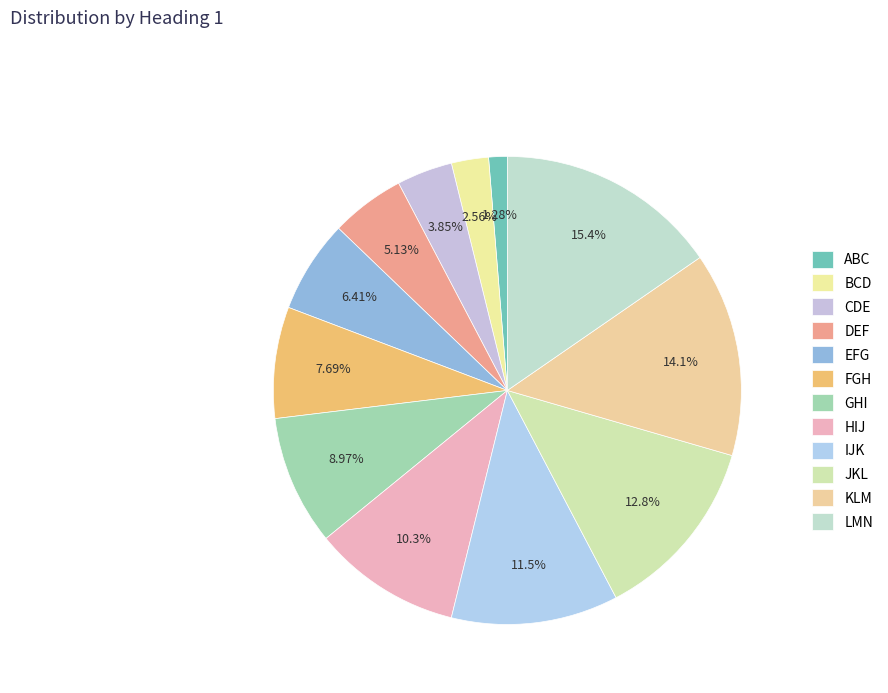

How many segments does this pie chart have?

12